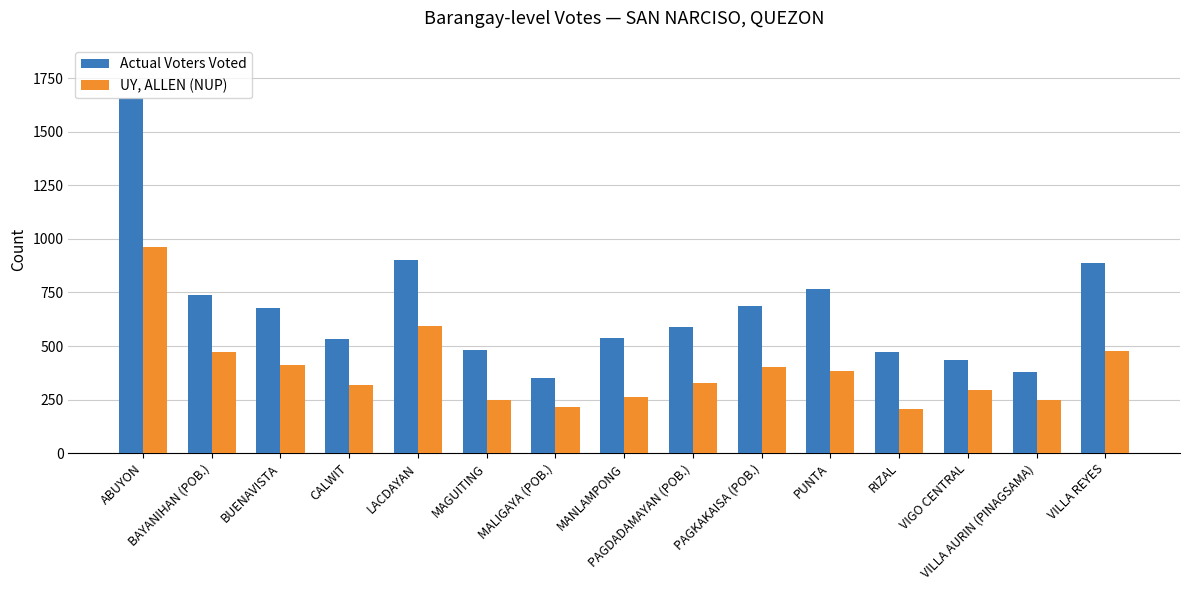

Which series has the largest total across all categories?

Actual Voters Voted